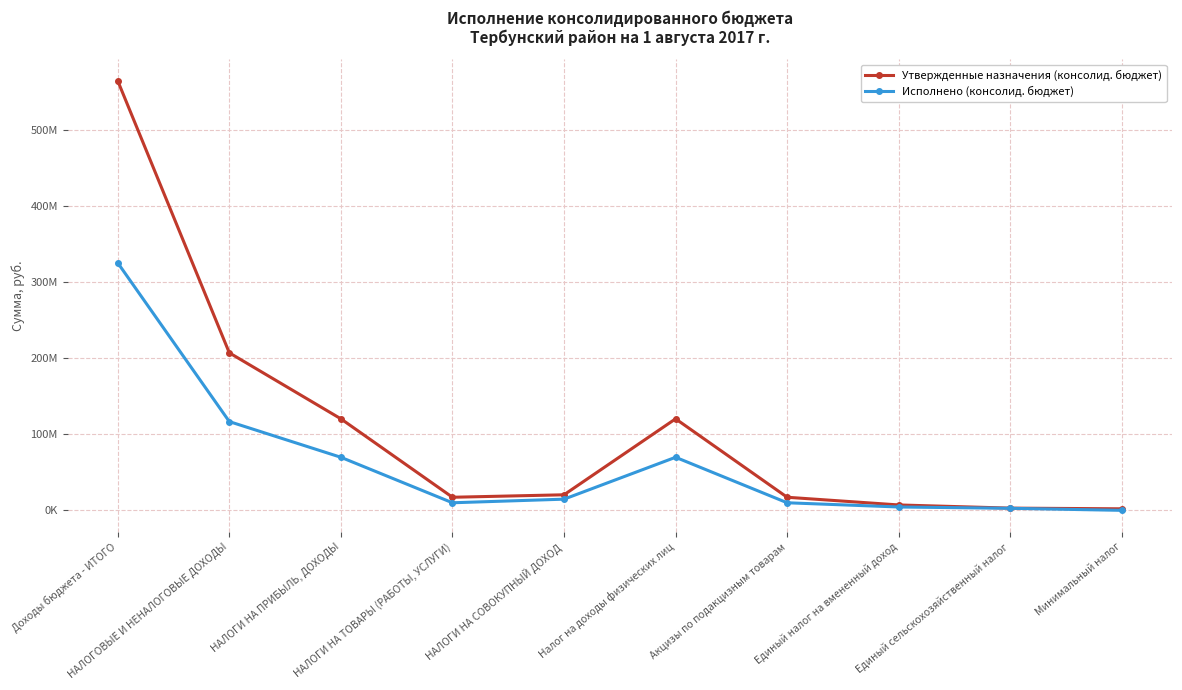

What is the label of the 10th point from the left?

Минимальный налог